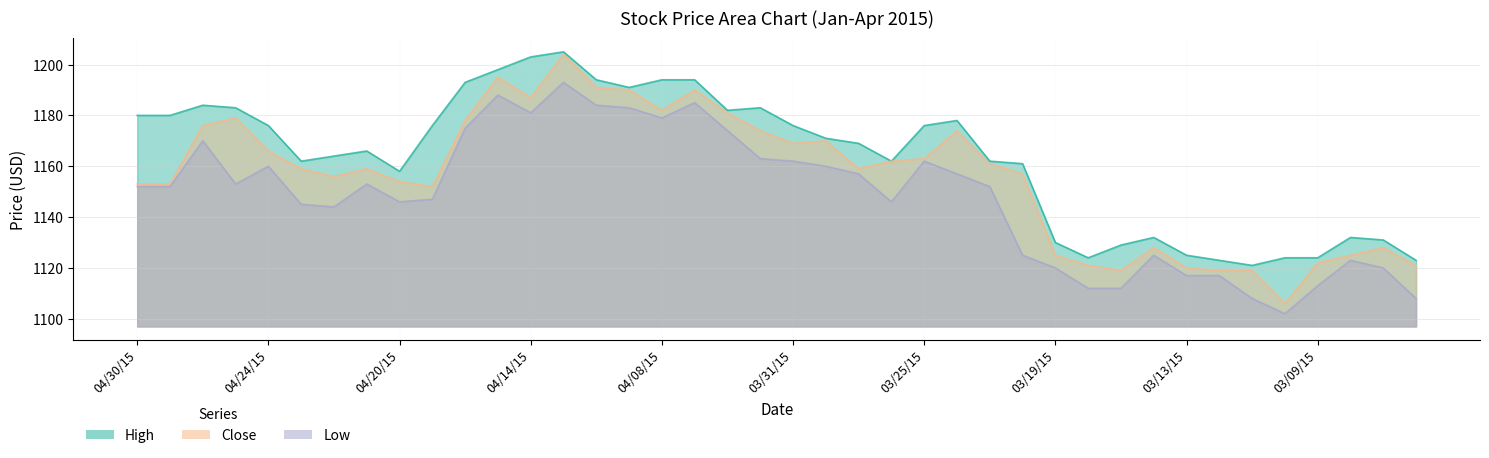

Which series has the largest range (max minus min)?

Close